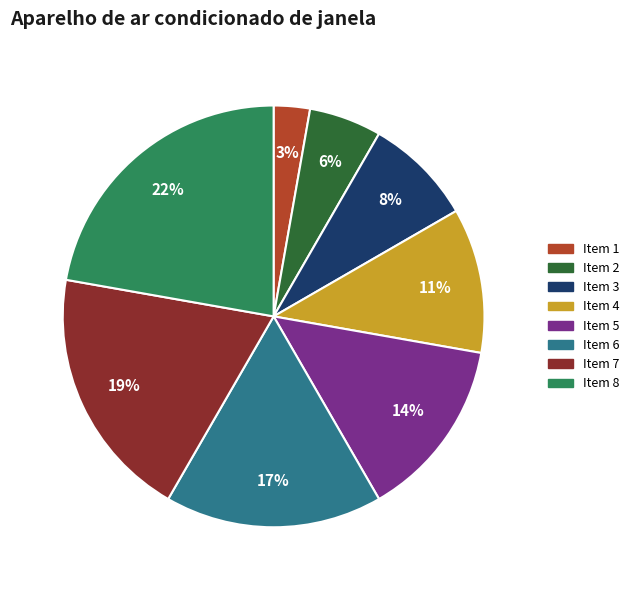

To the nearest percent, what is the average slice percentage?

12%